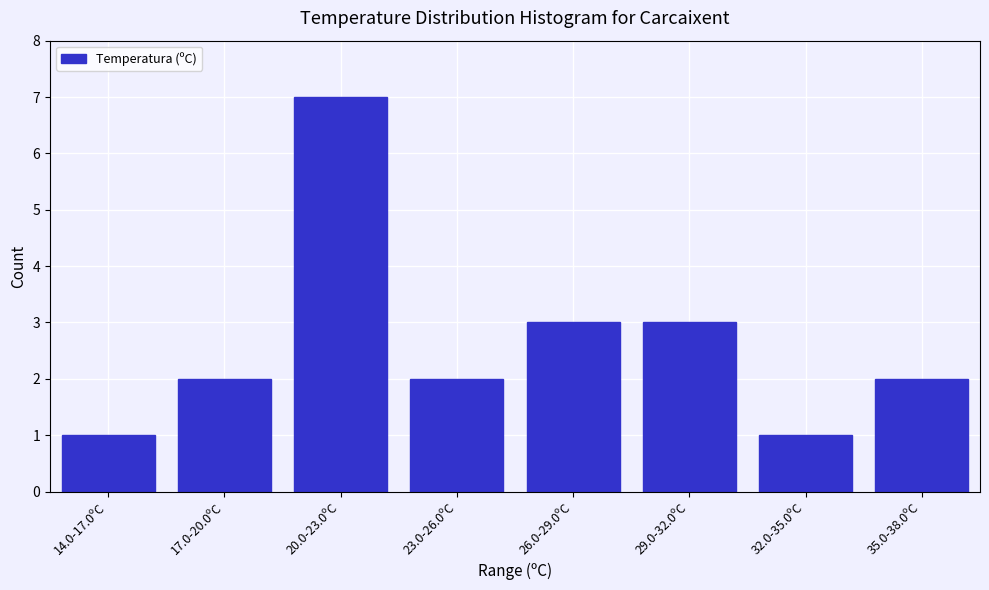

Reading right to left, what are all the values shown in this chart?

2	1	3	3	2	7	2	1